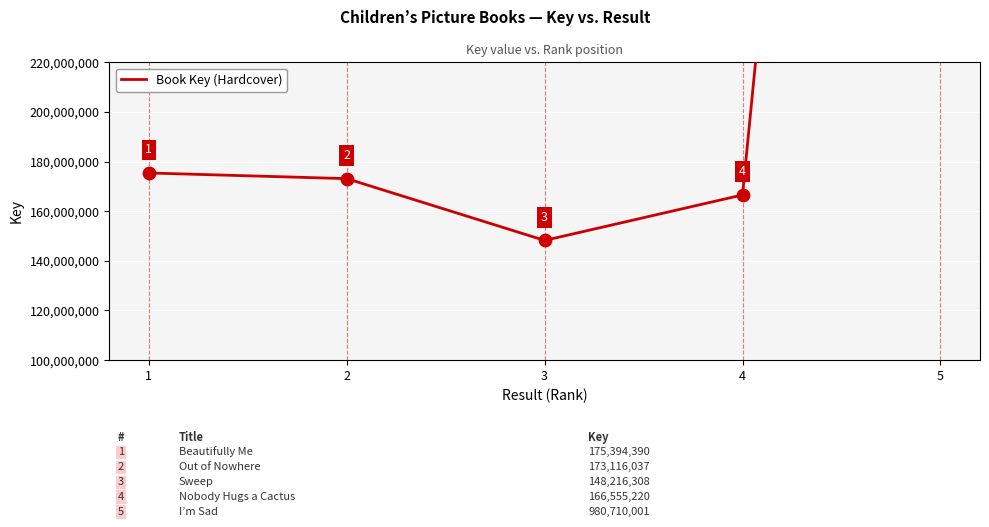

What is the ratio of the value at 5 to the value at 3?

6.6